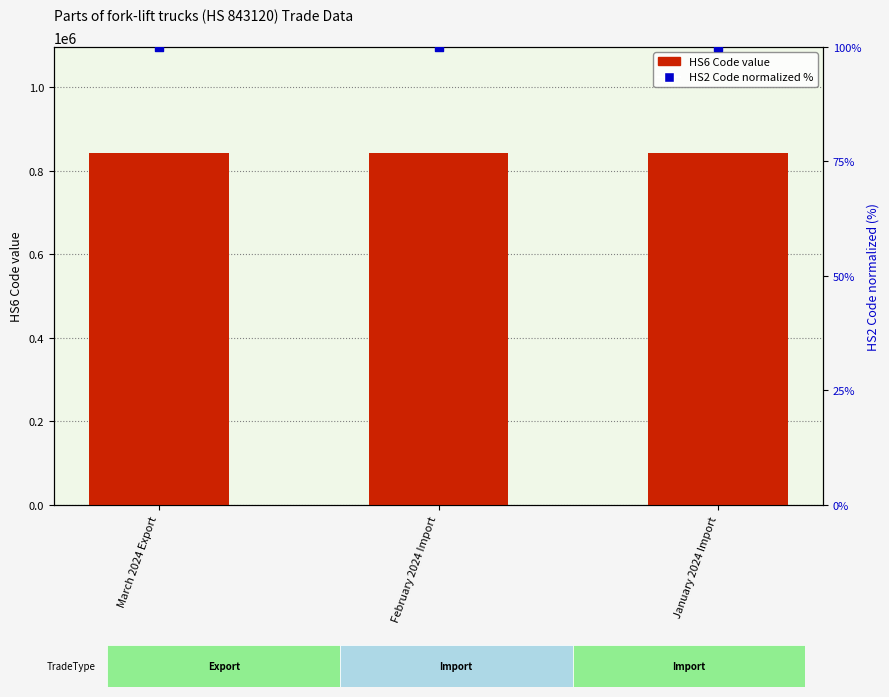

What is the total value across all series at March 2024 Export?

843220